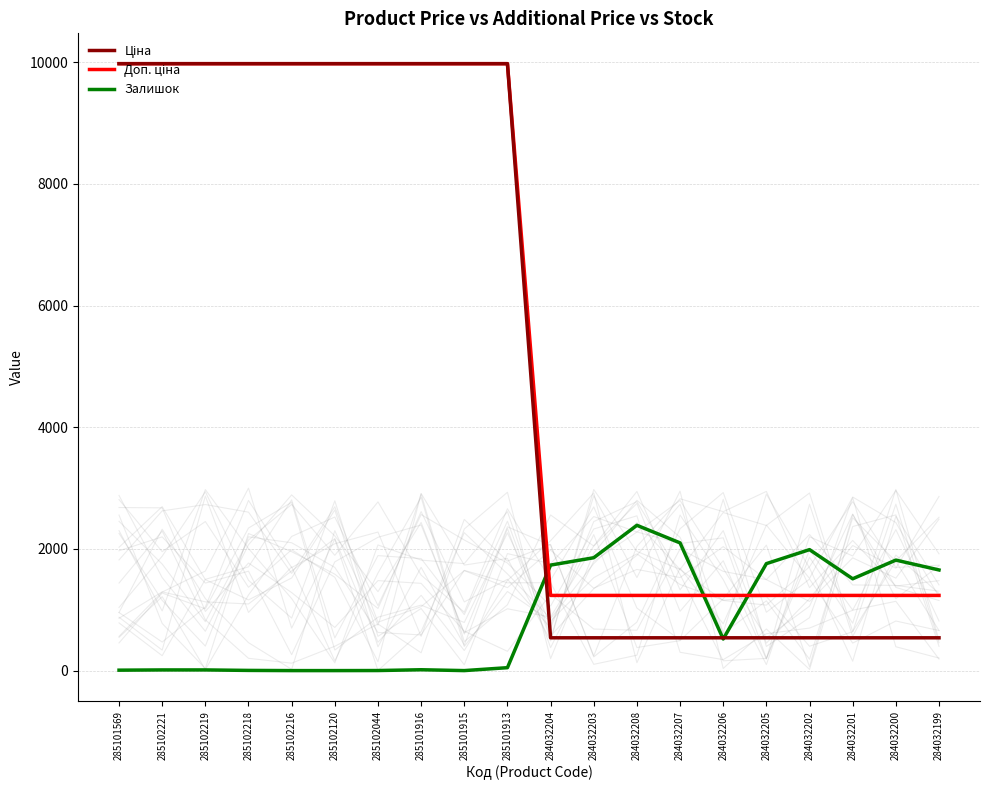

What is the highest value of the Залишок series?

2388.0